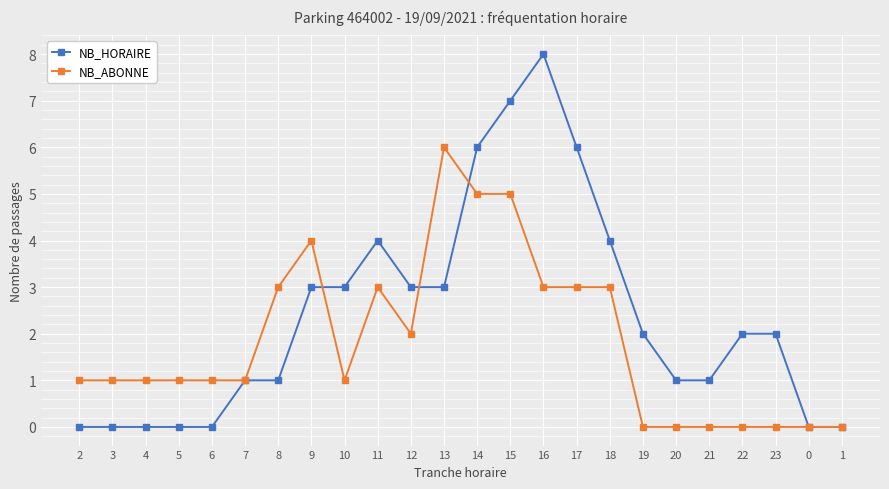

What is the label of the 17th point from the left?

18